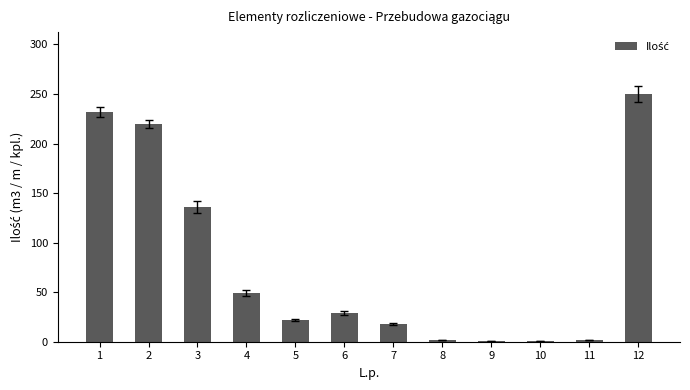

What is the value of the 2nd bar from the left?

220.0